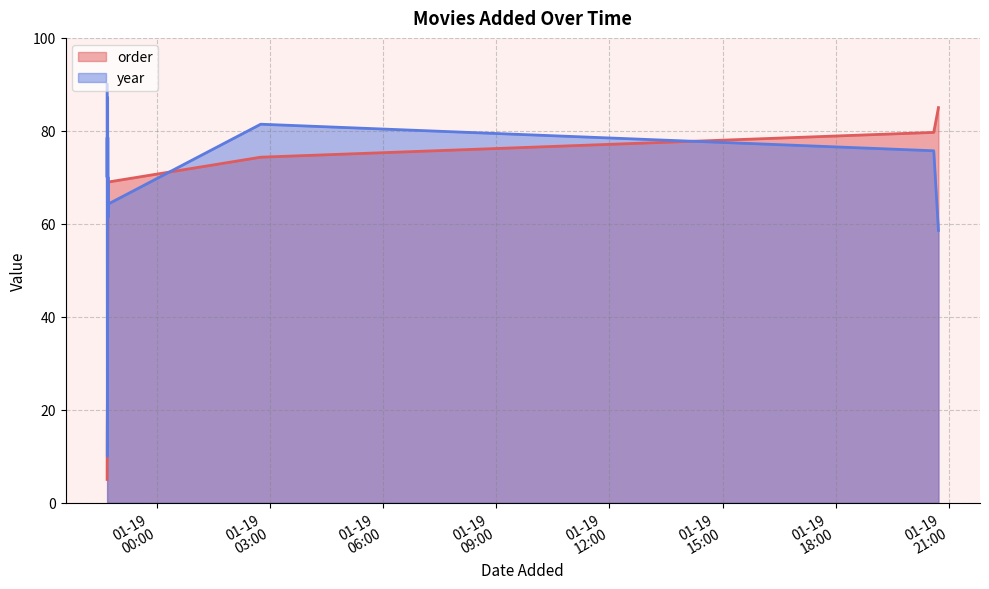

At which category does year reach its first local peak?

2024-01-18 22:40:44